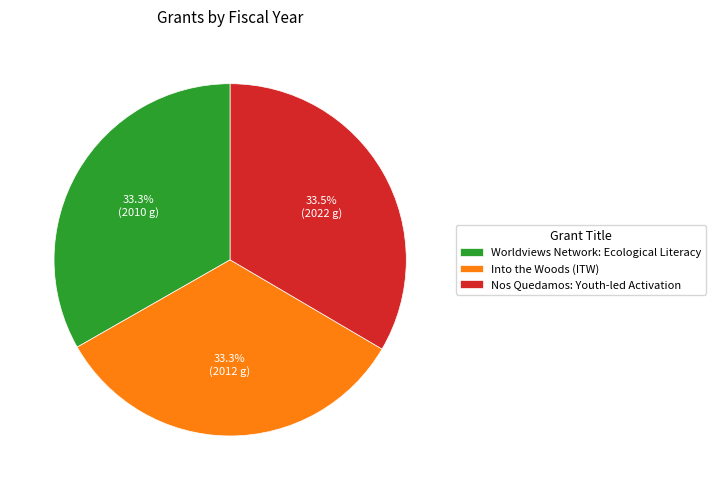

Does any single category account for the majority?

No